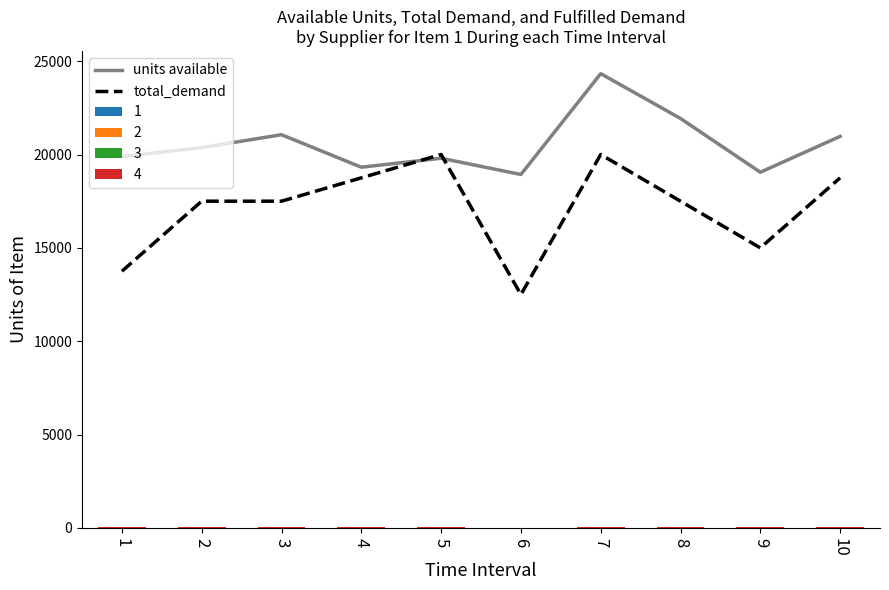

Rank the series at 4 from highest to lowest value.

units available, total_demand